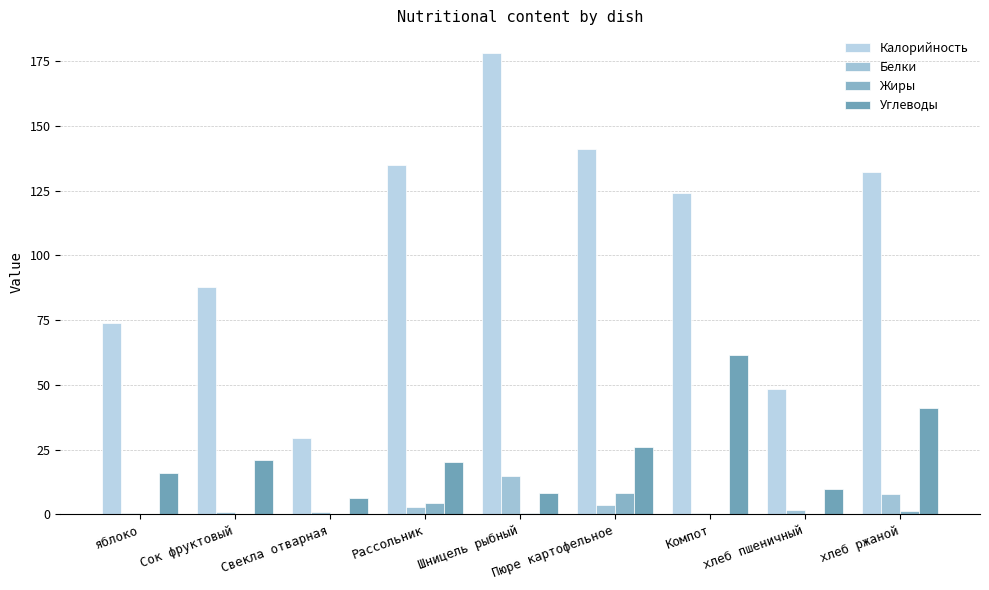

How many groups of bars are there?

9